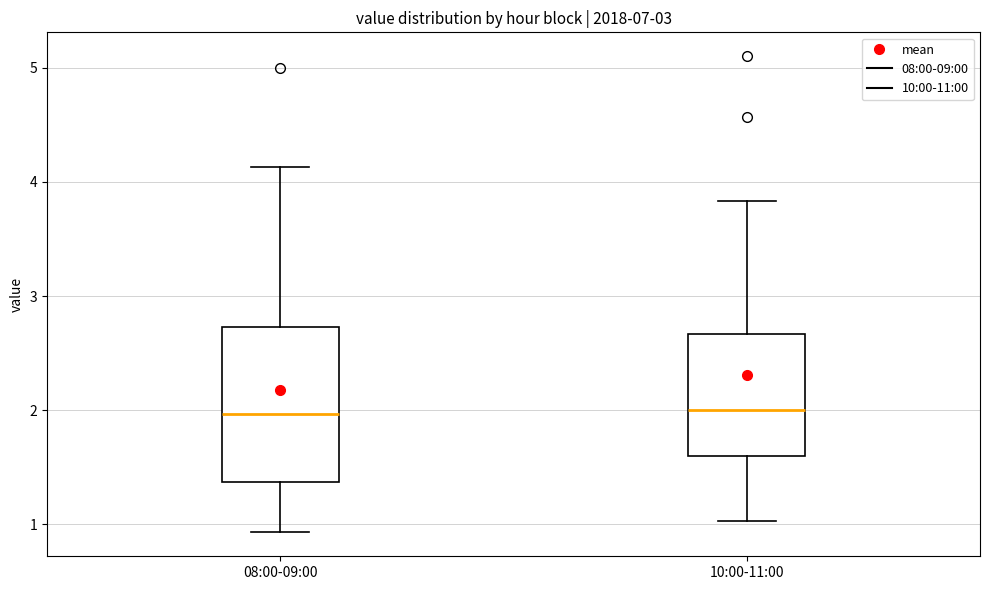

Comparing the boxes themselves (not the whiskers), which one is the tallest?

08:00-09:00